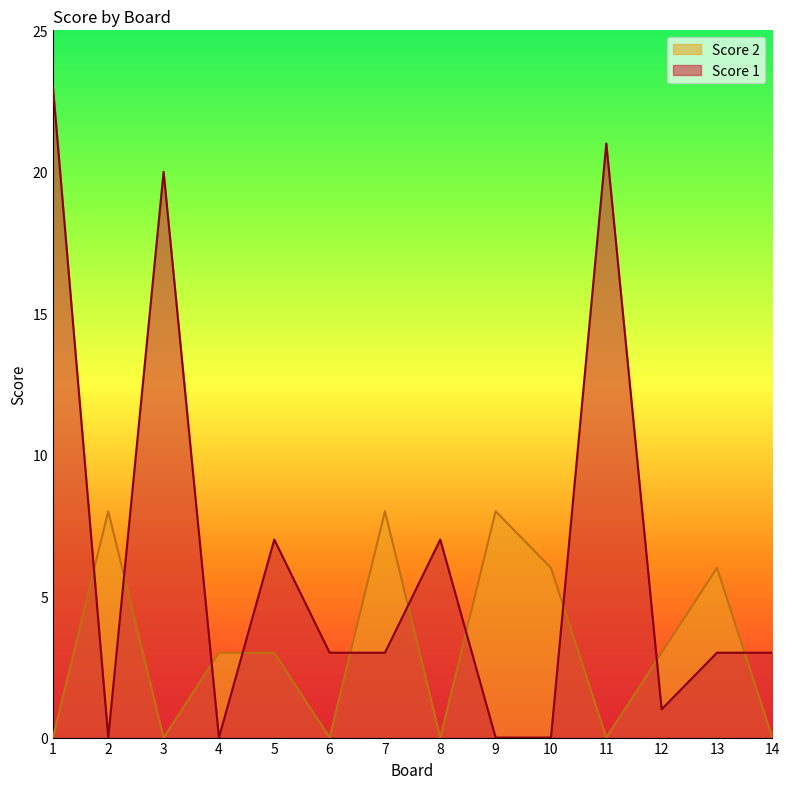

At which category is the sum across all series the highest?

1